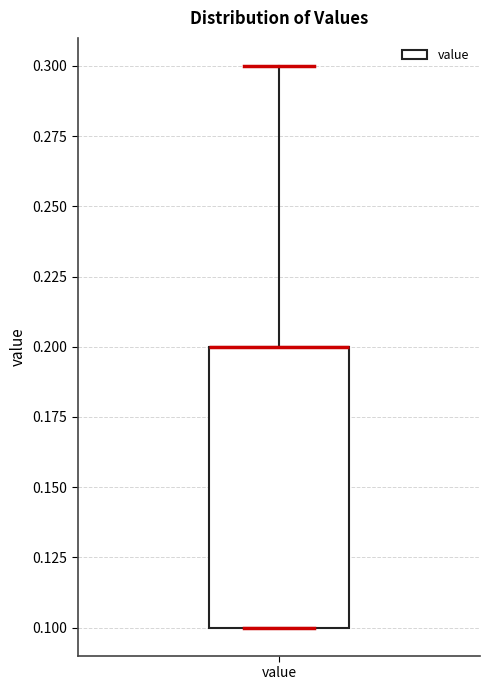

Transcribe this box plot: give where the median line is, the range the box spans, and where the two whiskers end, as read against the y-axis. The values are not printed on the chart, so give them approximately, as read against the axis.

median 0.2 (drawn on the box's upper edge), box 0.1 to 0.2, whiskers 0.1 to 0.3